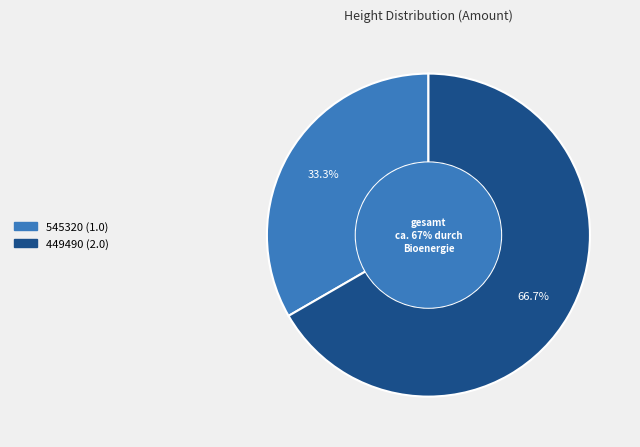

Approximately how many times larger is the value at 449490 compared to 545320?

2.0